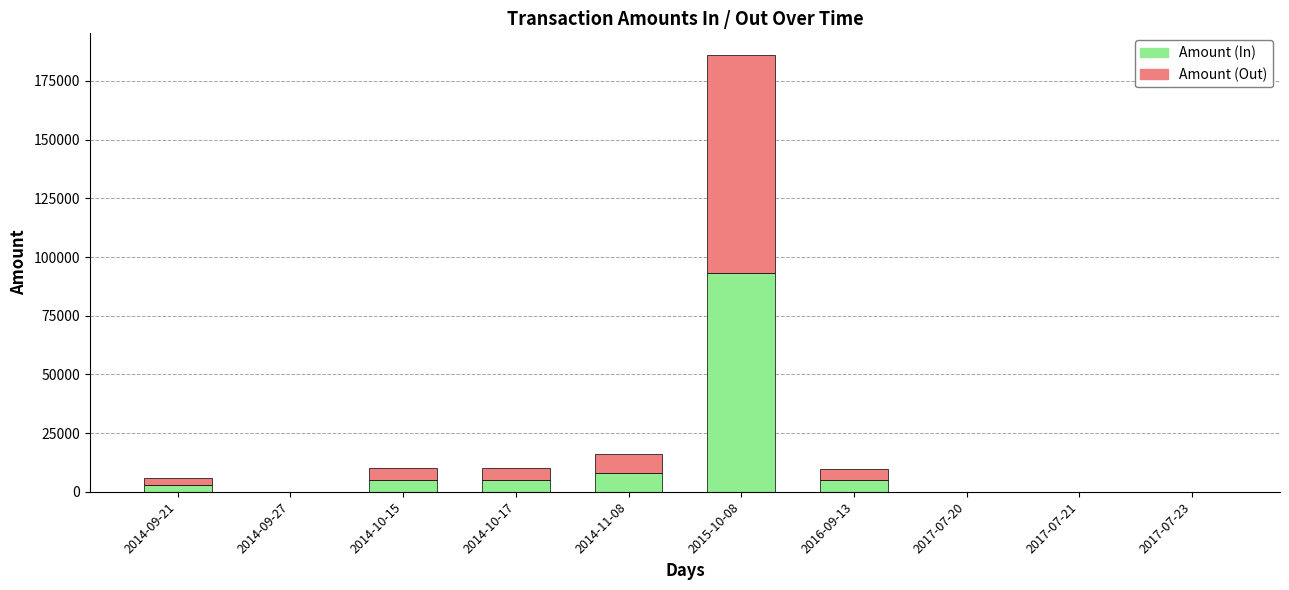

What is the maximum value for Amount (In)?

93000